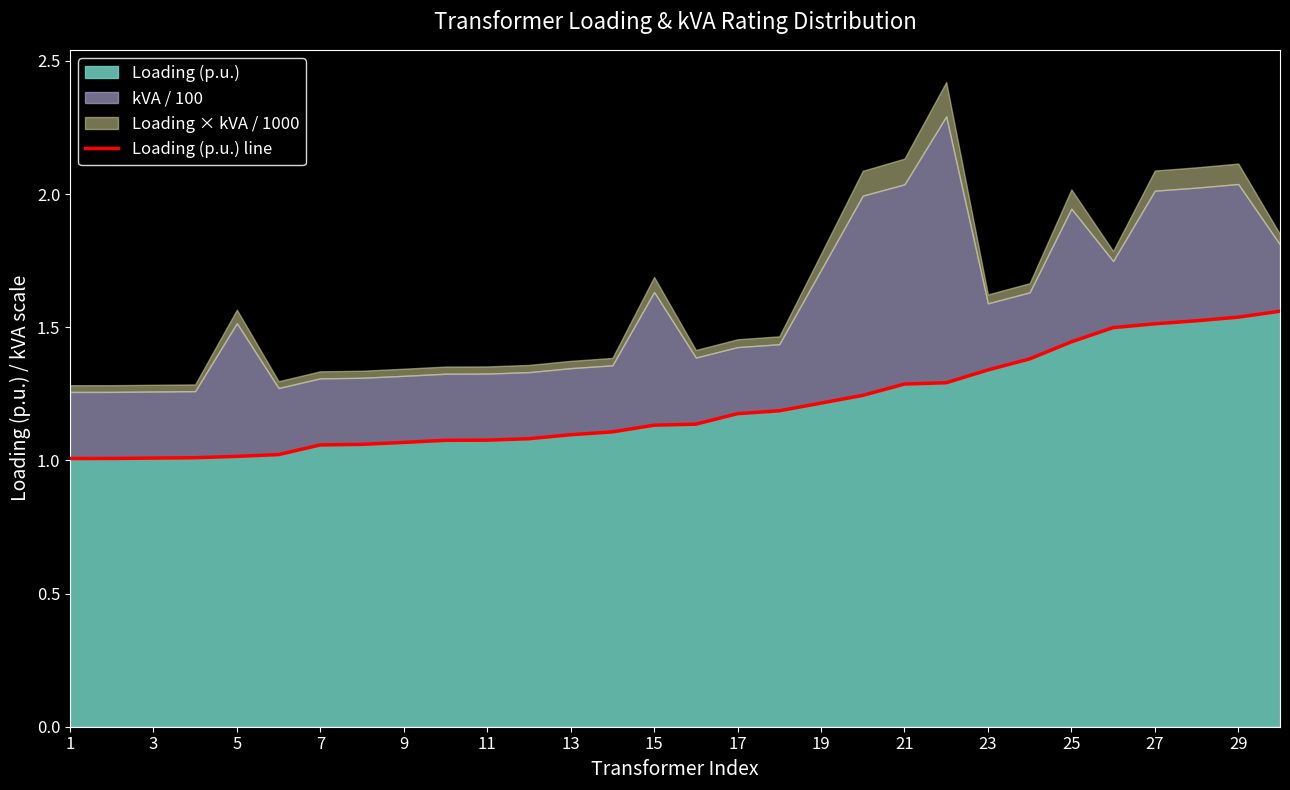

The value of Loading (p.u.) at 3 is 0.4. True or false?

False